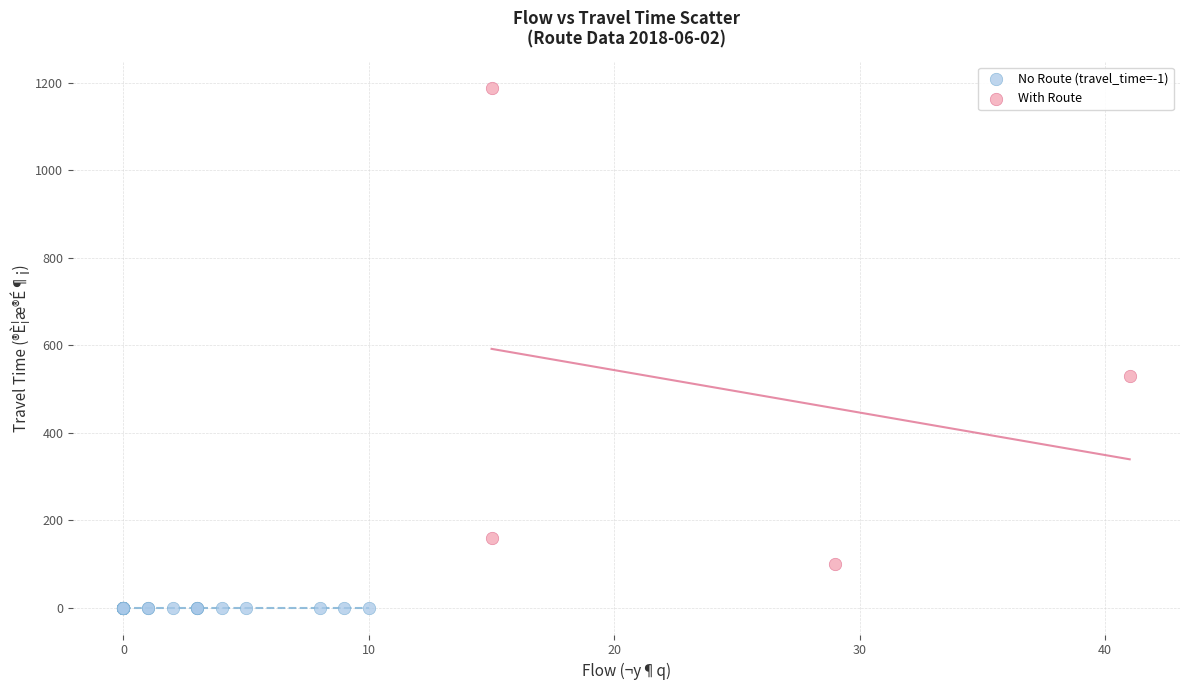

Which series reaches the maximum Y coordinate?

With Route